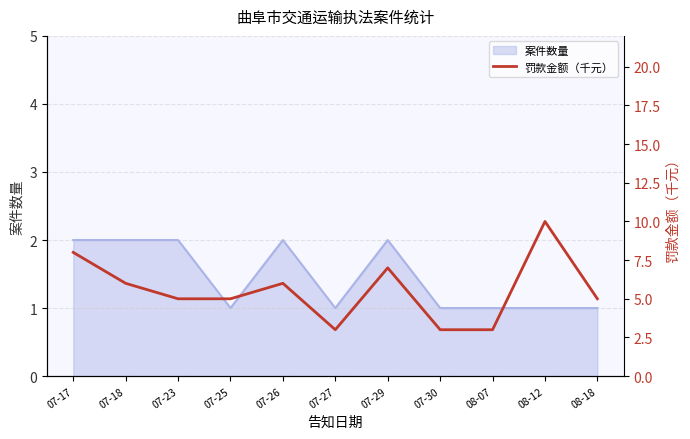

The value of 案件数量 at 07-29 is 2. True or false?

True